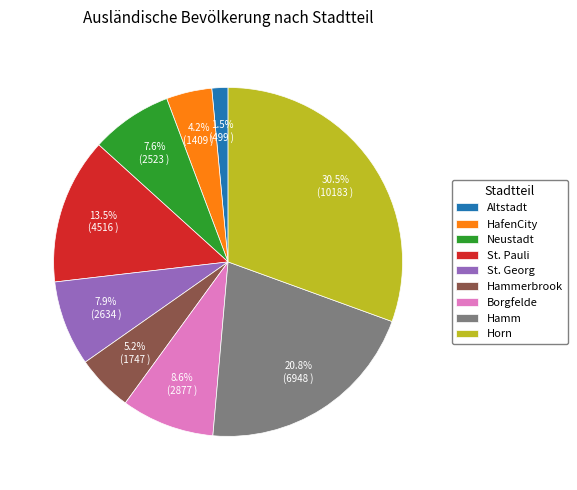

Approximately how many times larger is the value at HafenCity compared to Hammerbrook?

0.8